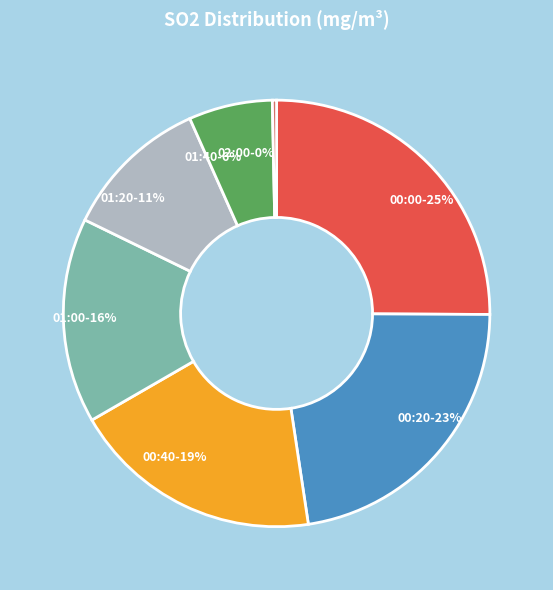

How many slices are in this pie chart?

7